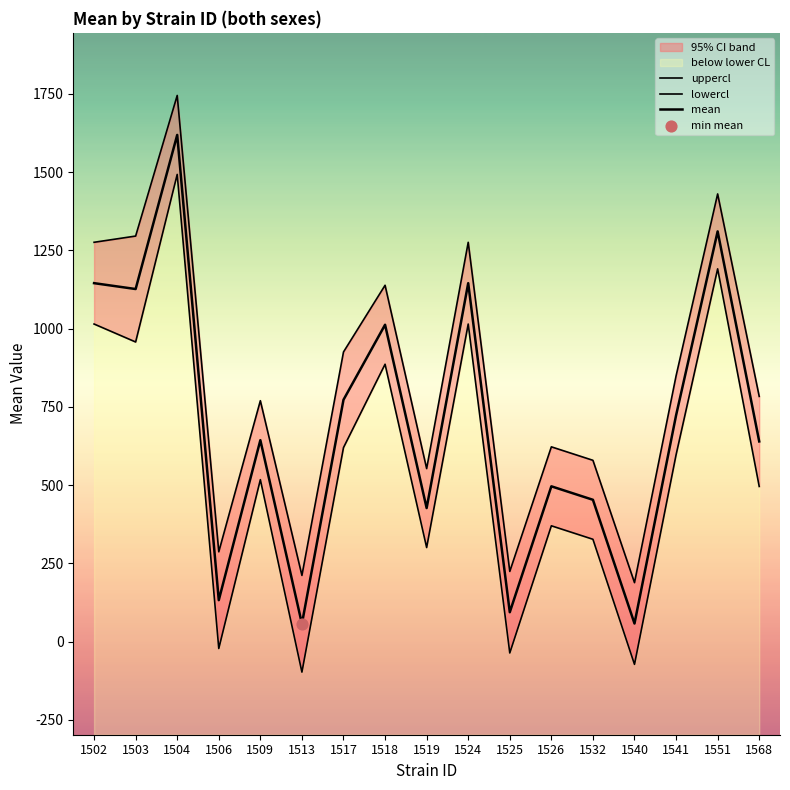

What is the total value across all series at 1526?

1488.8